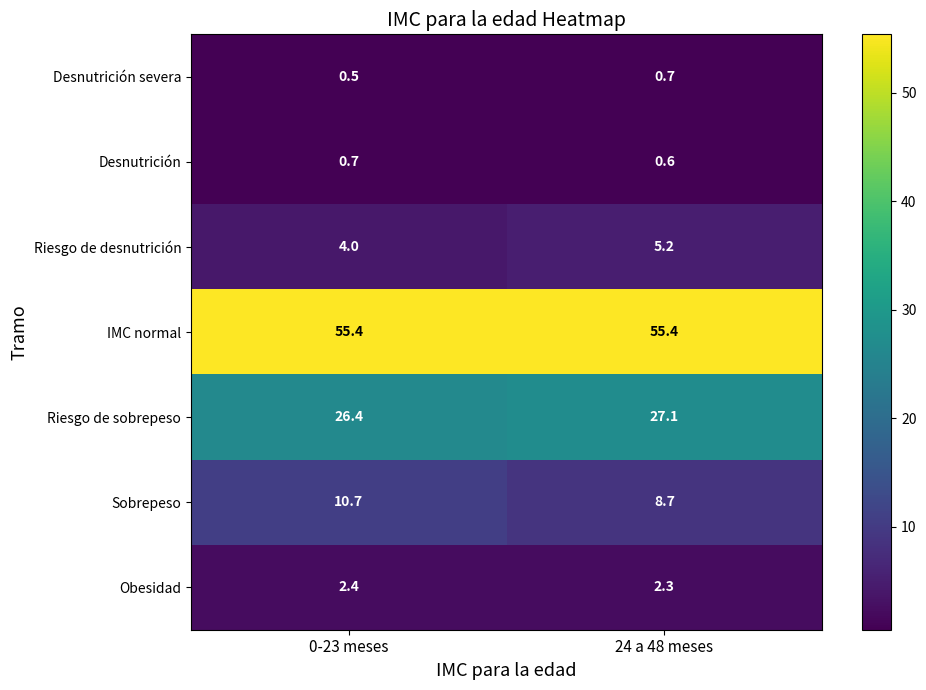

How many distinct data groups are displayed?

7